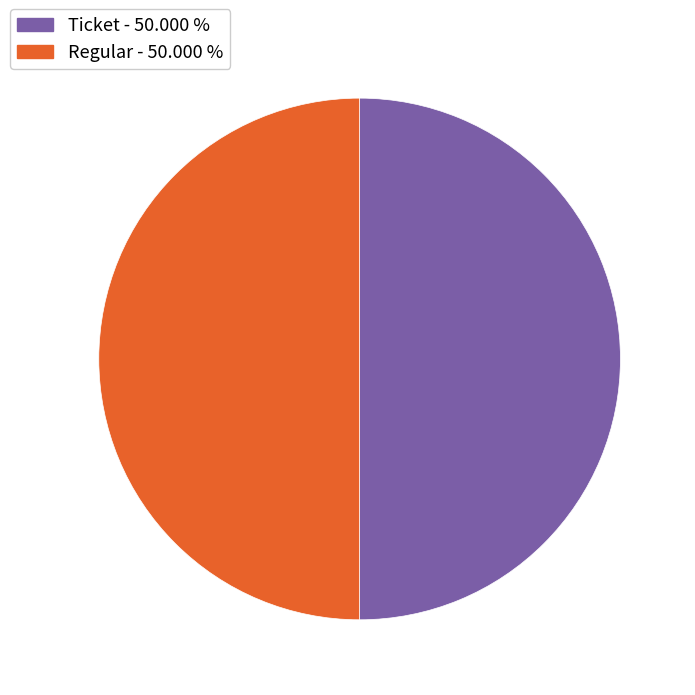

Approximately how many times larger is the value at Regular compared to Ticket?

1.0